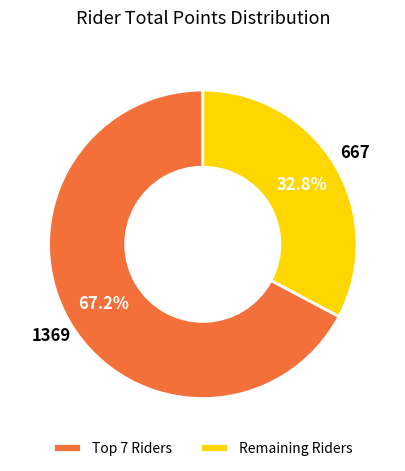

Which category has the smallest portion of the pie?

Remaining Riders